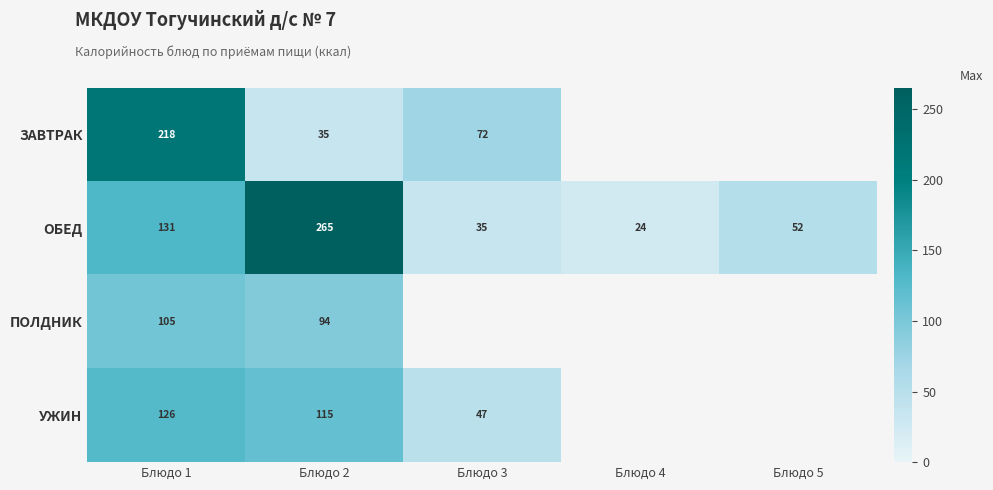

At Блюдо 2, list the series in order from largest to smallest.

ОБЕД, УЖИН, ПОЛДНИК, ЗАВТРАК